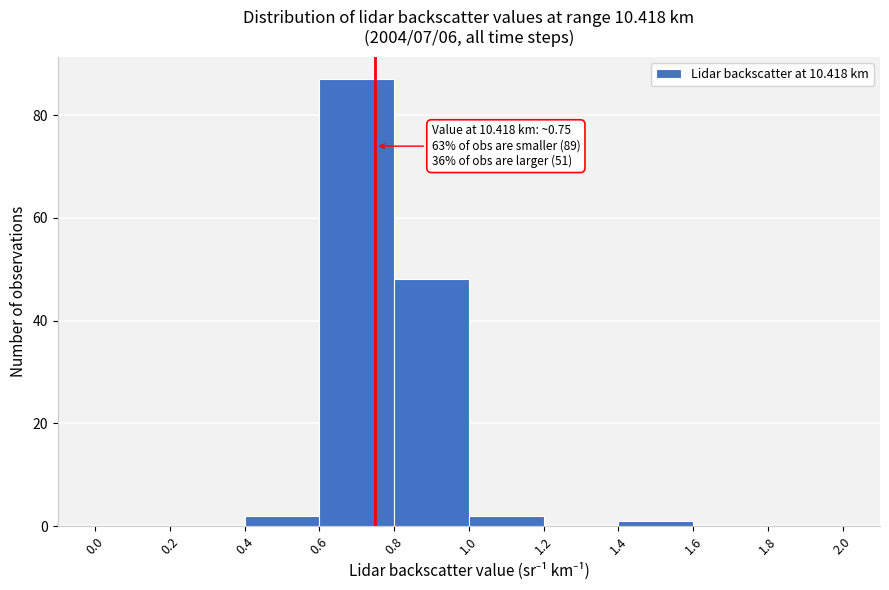

Which range on the x-axis has the tallest bar?

0.6 to 0.8